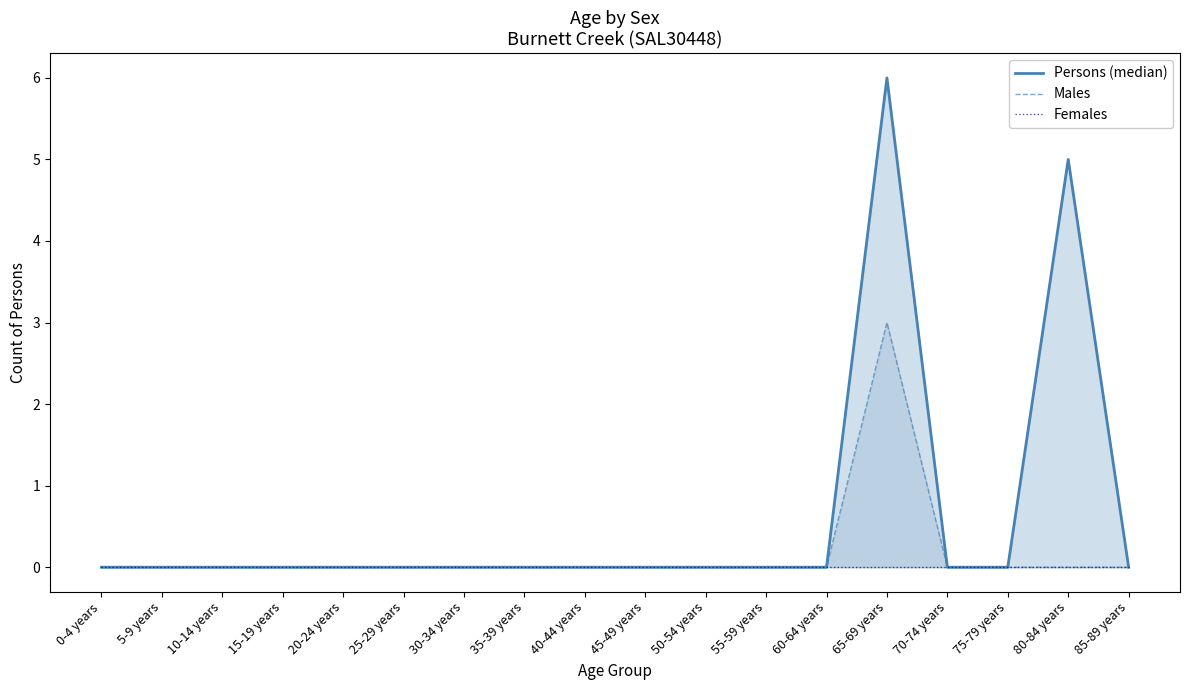

Is it true that Females equals 0 at 50-54 years?

True